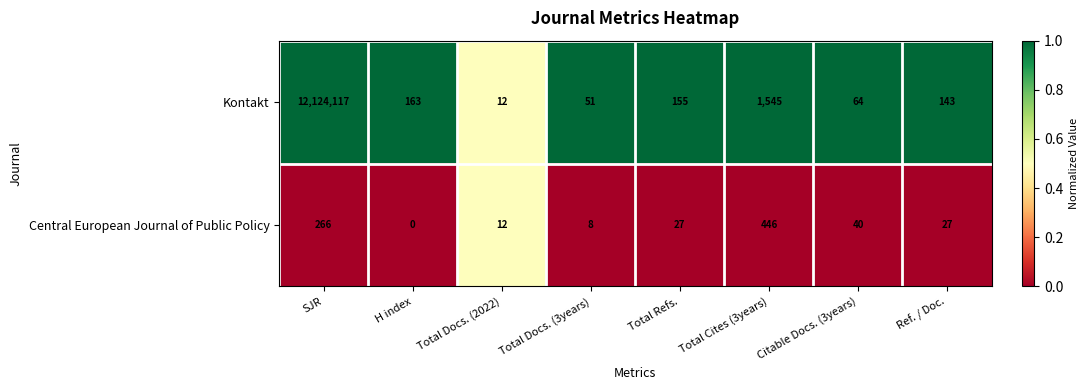

List the labels in order of Kontakt value, smallest first.

Total Docs. (2022), Total Docs. (3years), Citable Docs. (3years), Ref. / Doc., Total Refs., H index, Total Cites (3years), SJR